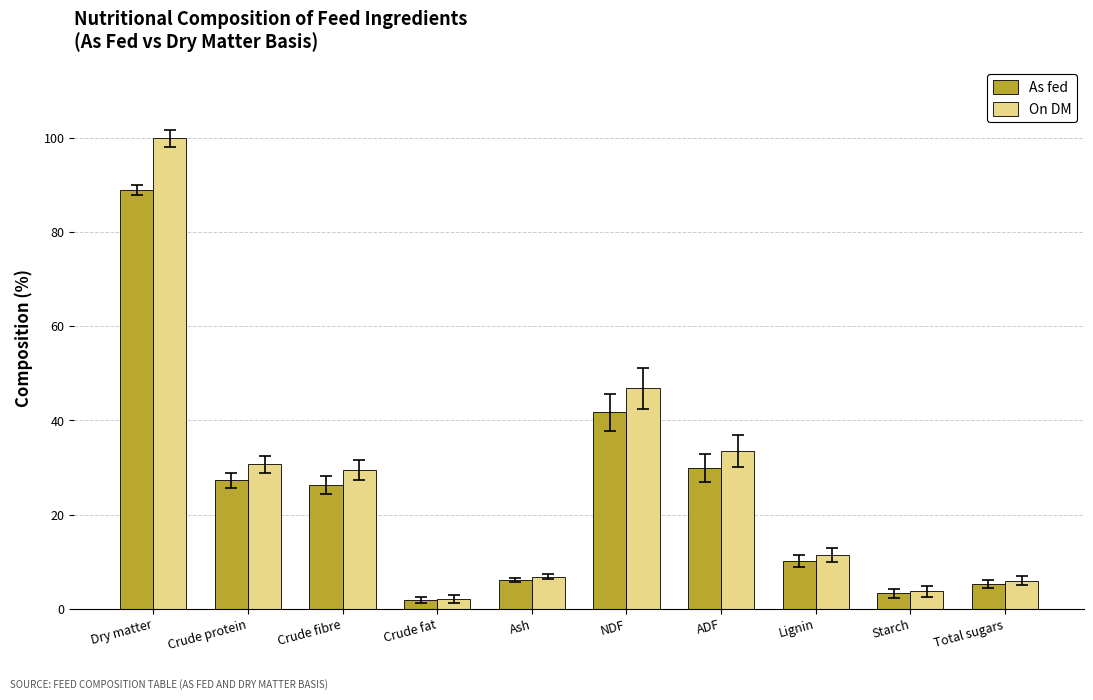

At which label is As fed closest to 45?

NDF